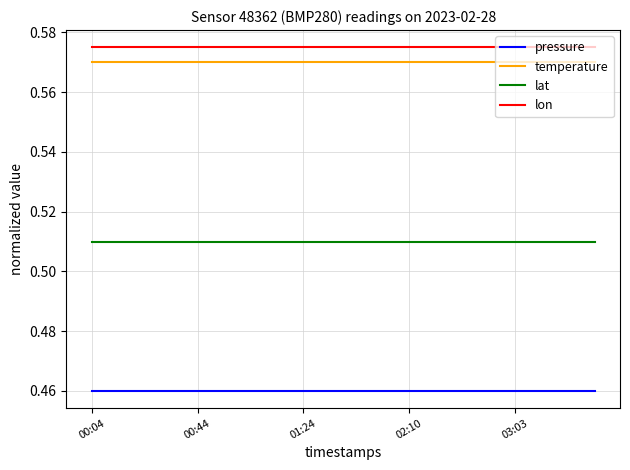

True or false: pressure and lon intersect in this chart.

False